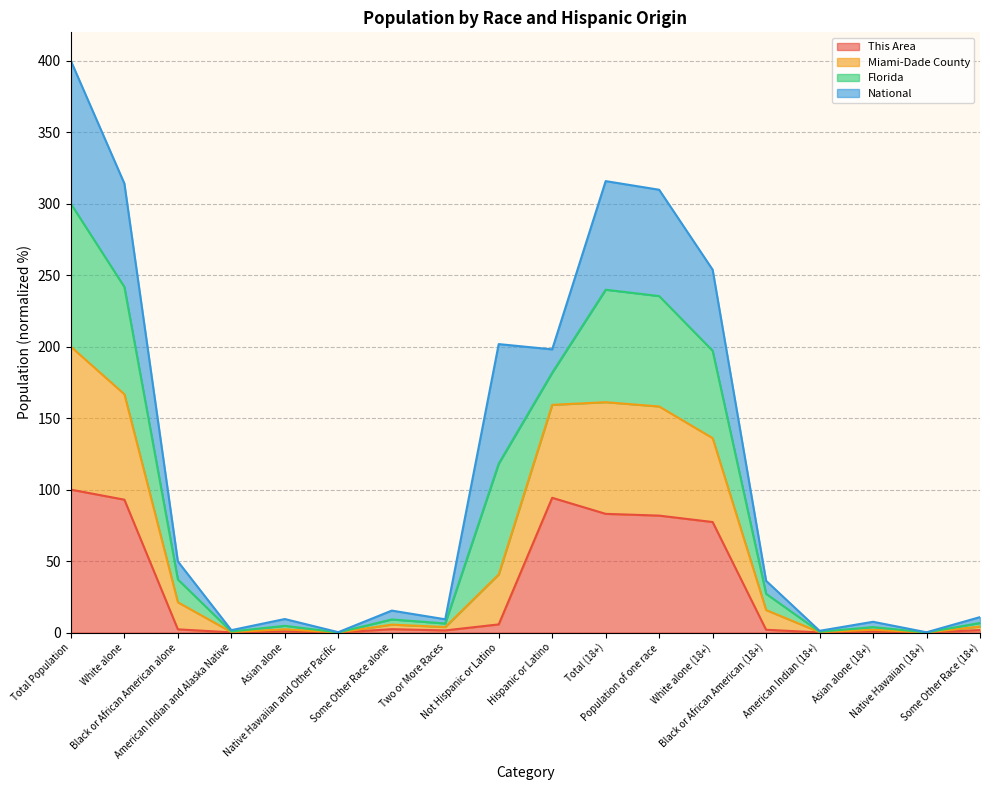

What is the sum of the This Area values at Asian alone (18+) and Some Other Race alone?

3.1